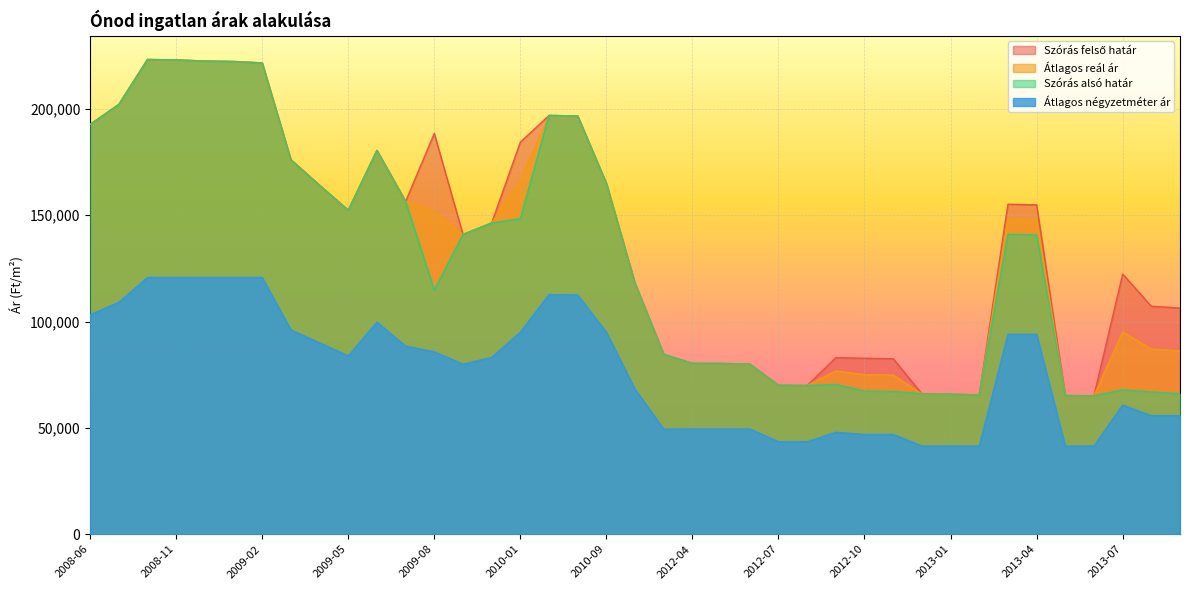

Does the chart display data point markers on the line(s)?

No